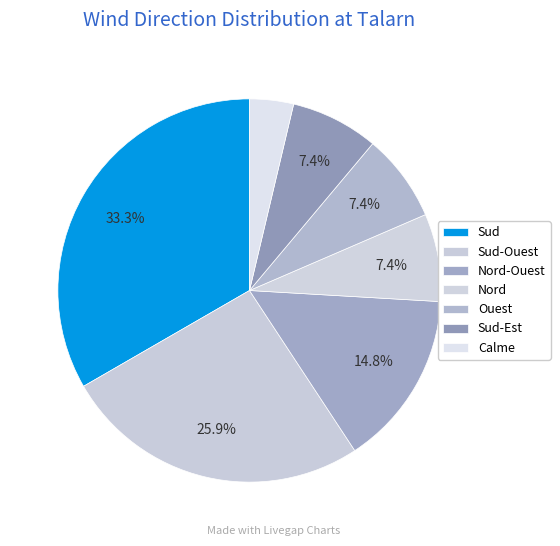

How many slices are in this pie chart?

7